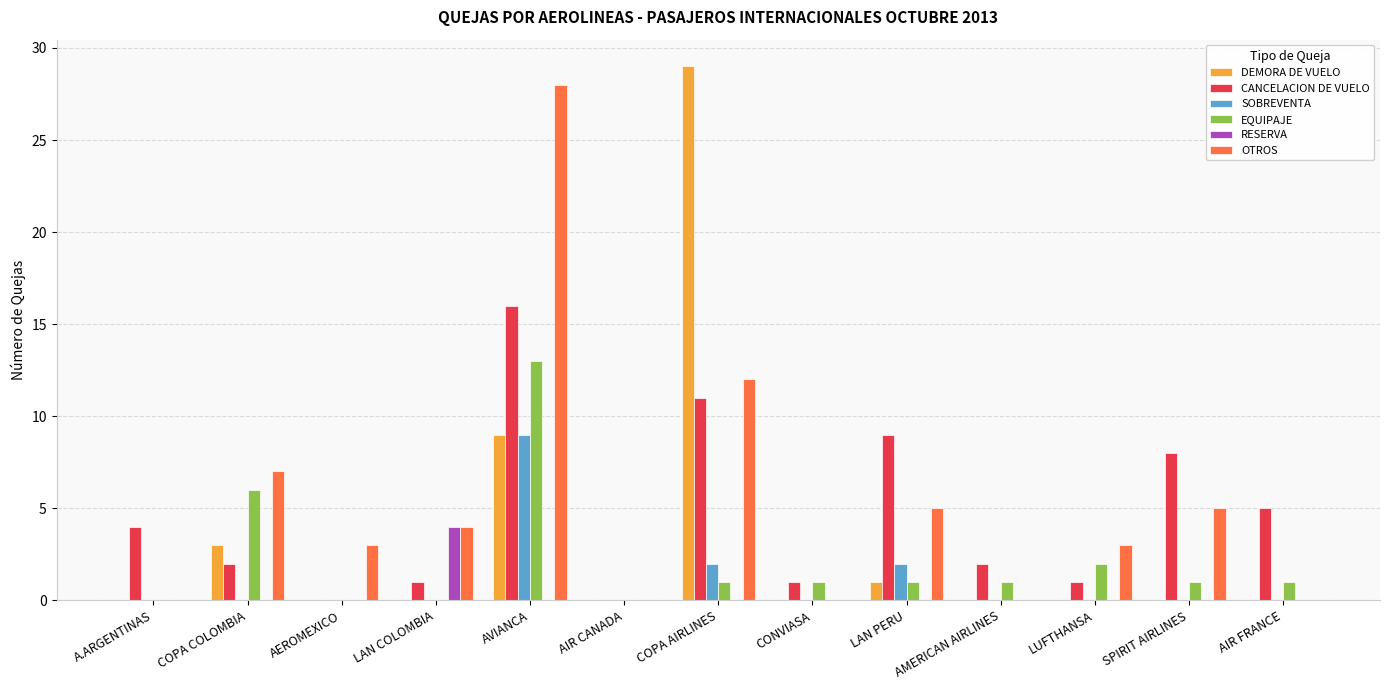

The value of DEMORA DE VUELO at AMERICAN AIRLINES is -14. True or false?

False